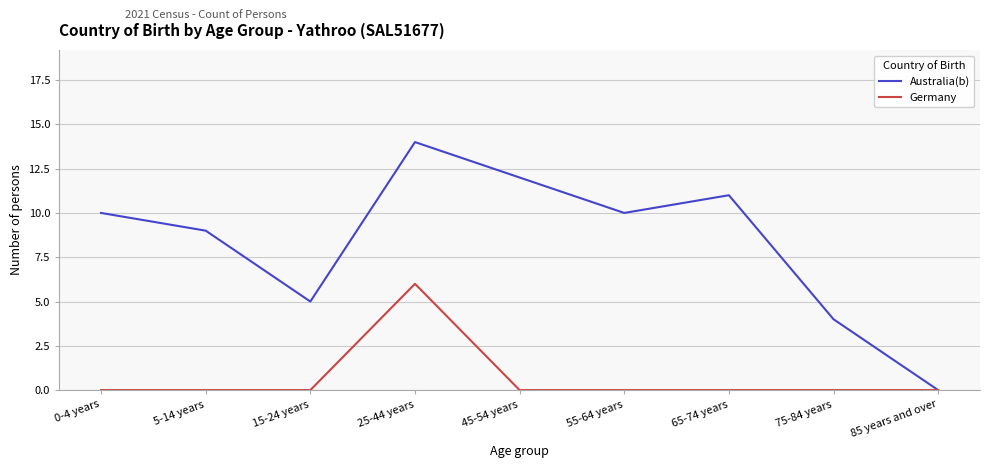

Rank the series by their maximum value, from lowest to highest.

Germany, Australia(b)